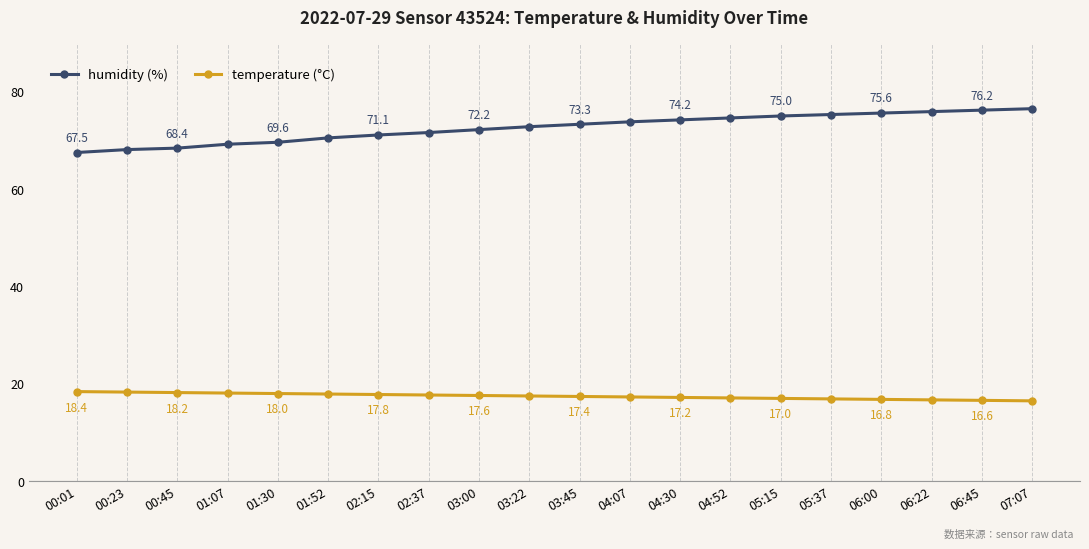

Read the humidity (%) value at 00:01.

67.5